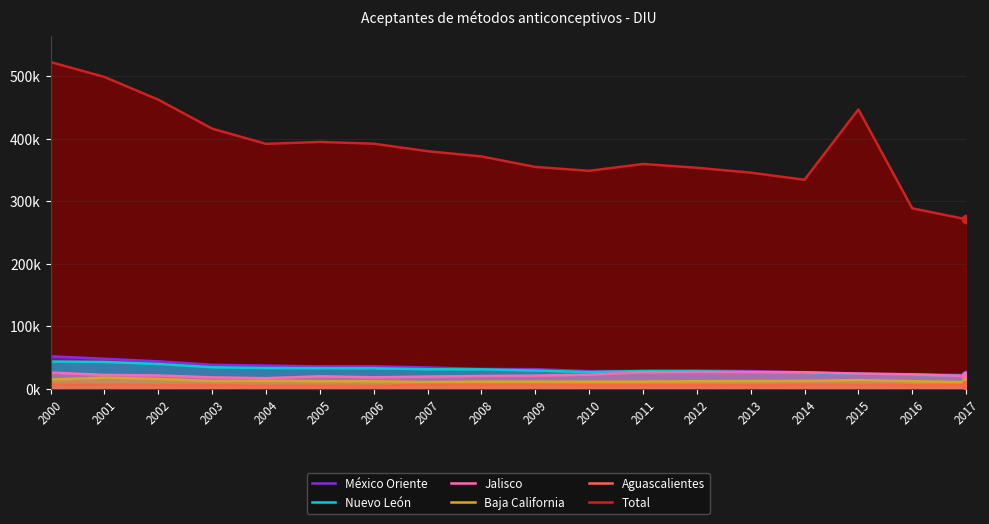

What is the value of the Total point at the 18th from the left?

271.2